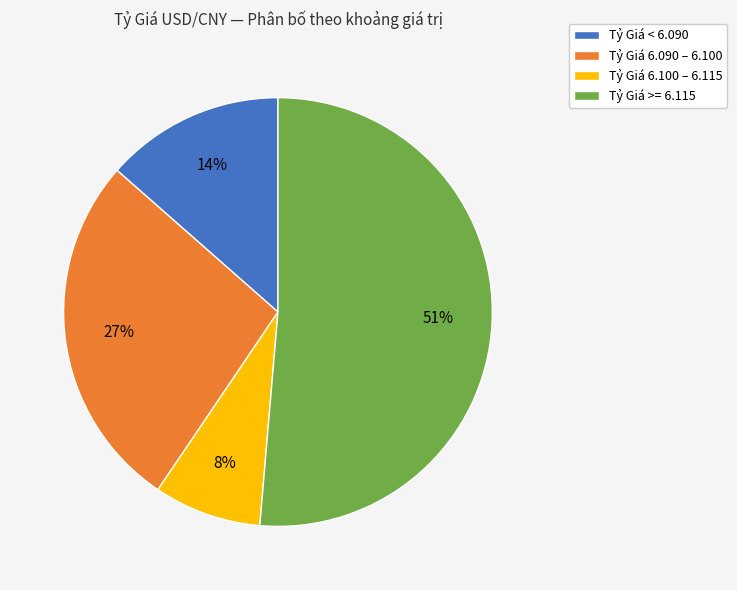

The Tỷ Giá 6.090 – 6.100 slice represents 27% of the pie. True or false?

True